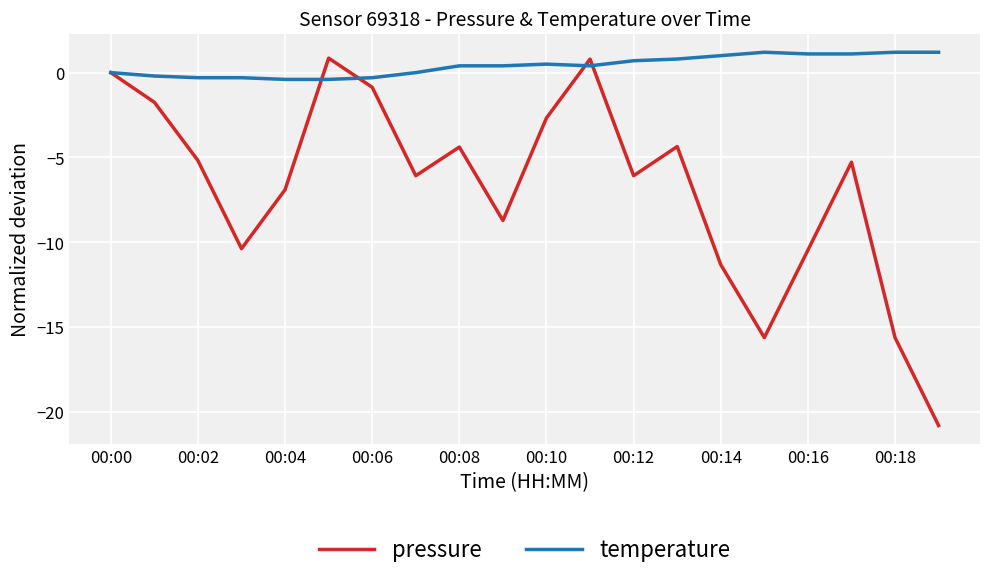

Rank the series by their average value, from highest to lowest.

temperature, pressure